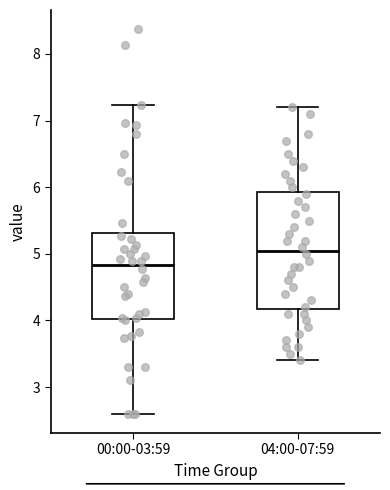

Which box is the tallest, from its lower edge to its upper edge?

04:00-07:59